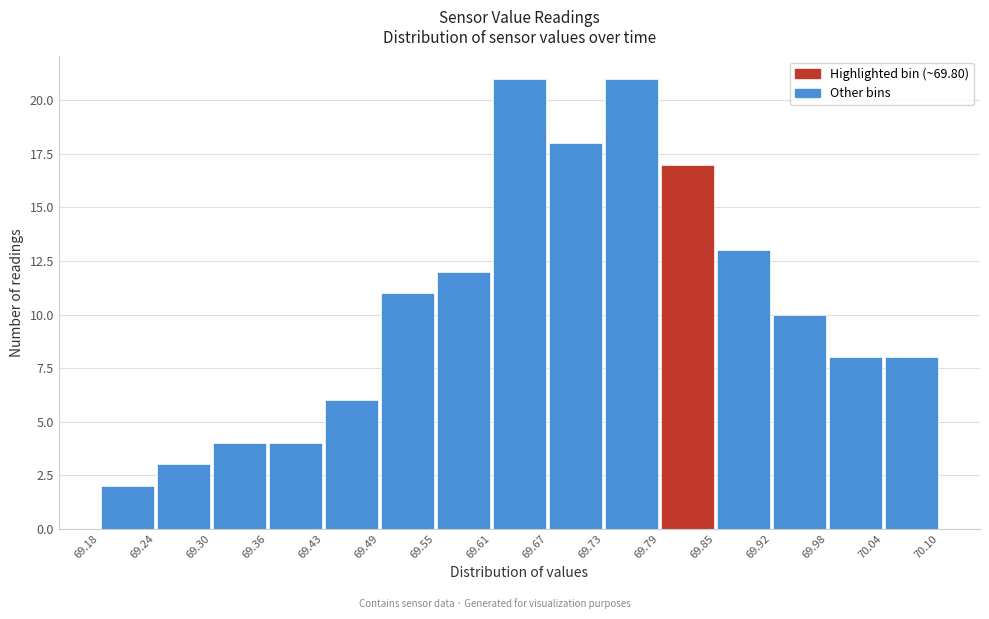

Reading left to right, transcribe this chart: for each bar, give the range it covers on the x-axis and its height. The values are not printed on the chart, so give them approximately, as read against the axis.

69.18 to 69.24: 2
69.24 to 69.30: 3
69.30 to 69.36: 4
69.36 to 69.43: 4
69.43 to 69.49: 6
69.49 to 69.55: 11
69.55 to 69.61: 12
69.61 to 69.67: 21
69.67 to 69.73: 18
69.73 to 69.79: 21
69.79 to 69.85: 17
69.85 to 69.92: 13
69.92 to 69.98: 10
69.98 to 70.04: 8
70.04 to 70.10: 8